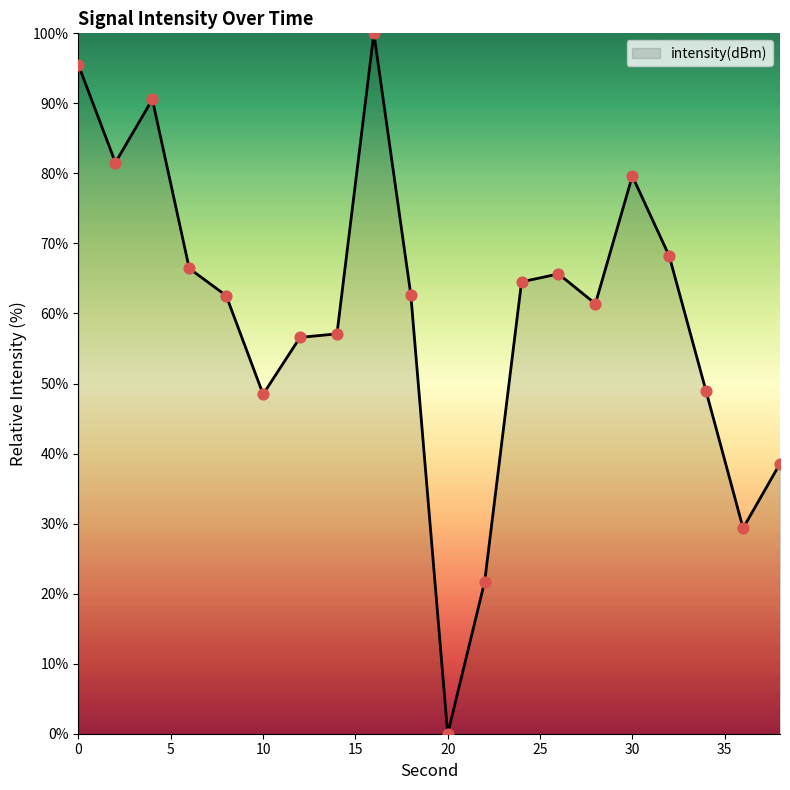

What is the maximum value shown in the chart?

100.0